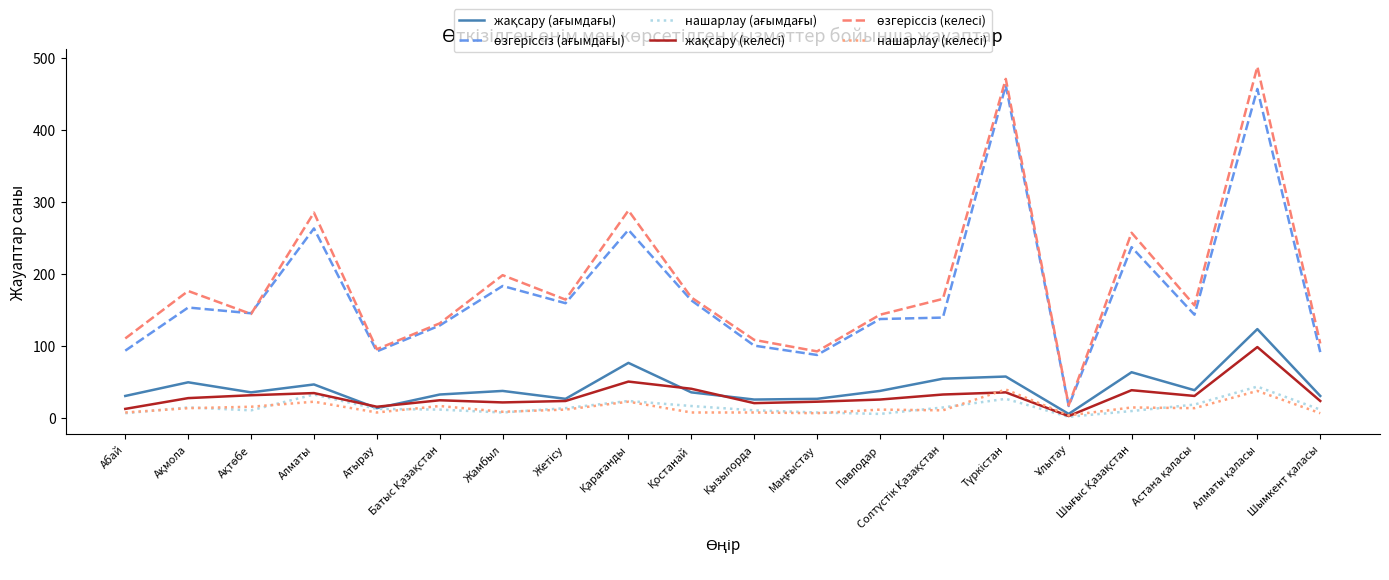

True or false: өзгеріссіз (келесі) has more than 2 interior local peaks.

True